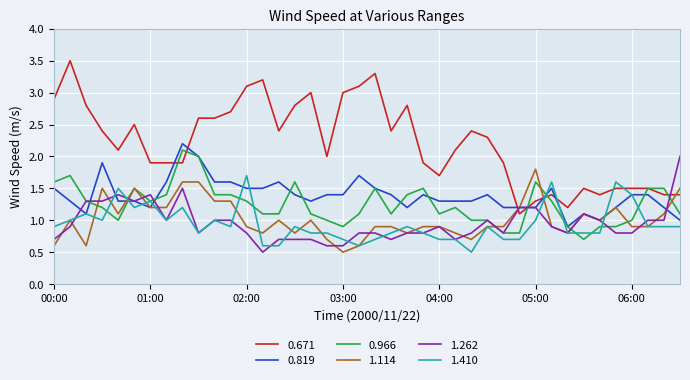

Which series has the largest total across all categories?

0.671